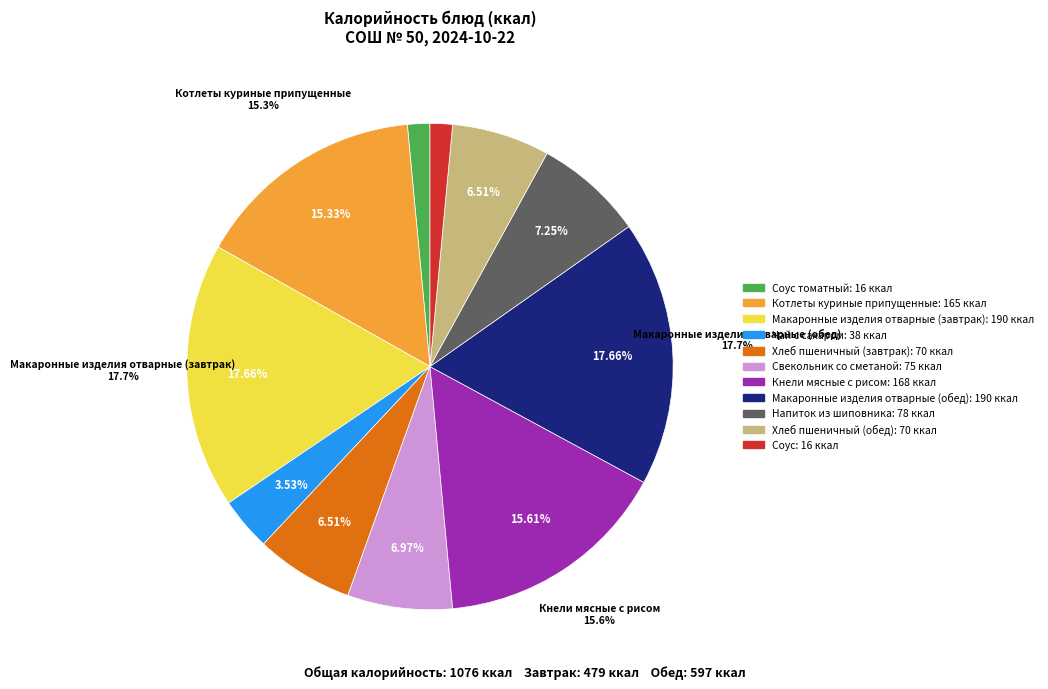

Combined, do Хлеб пшеничный (завтрак) and Макаронные изделия отварные (завтрак) account for over 50%?

No